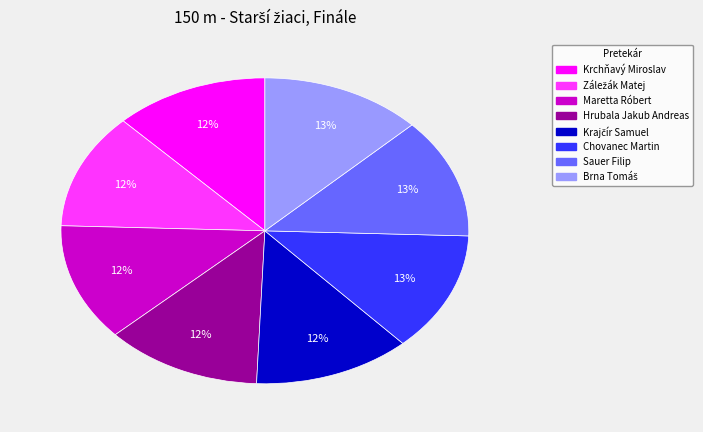

Is it true that Chovanec Martin is 13% of the pie?

True